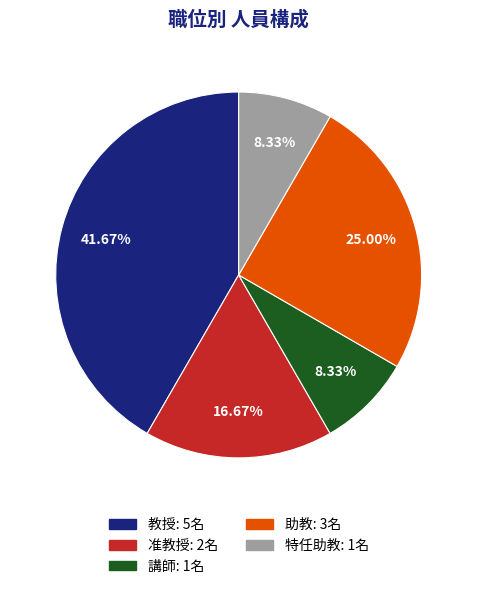

Approximately how many times larger is the value at 助教 compared to 講師?

3.0